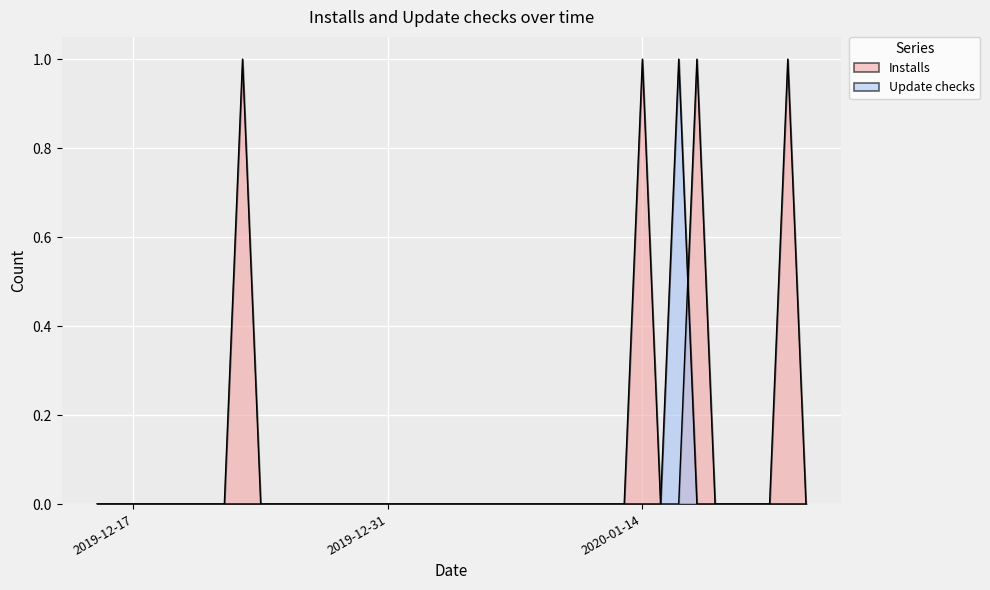

At which label does Update checks reach its minimum?

2019-12-15